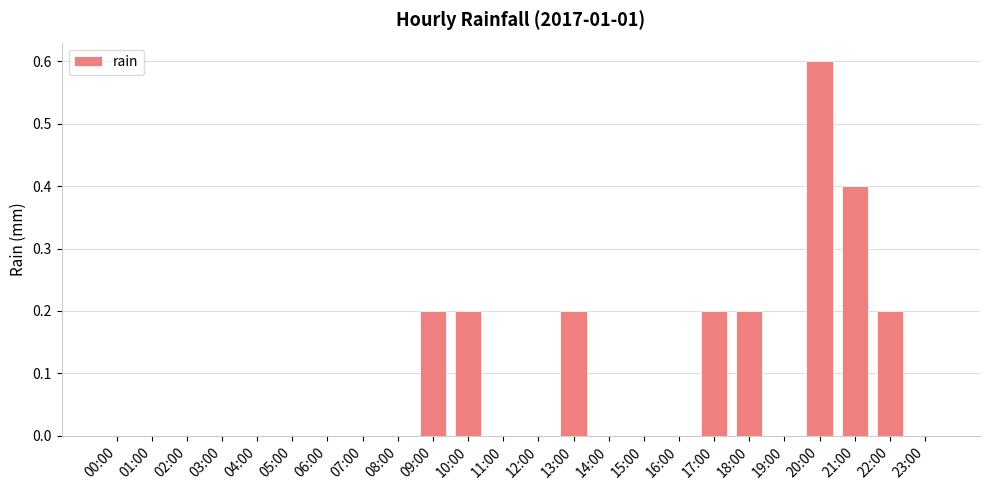

Which has a higher value, 05:00 or 20:00?

20:00